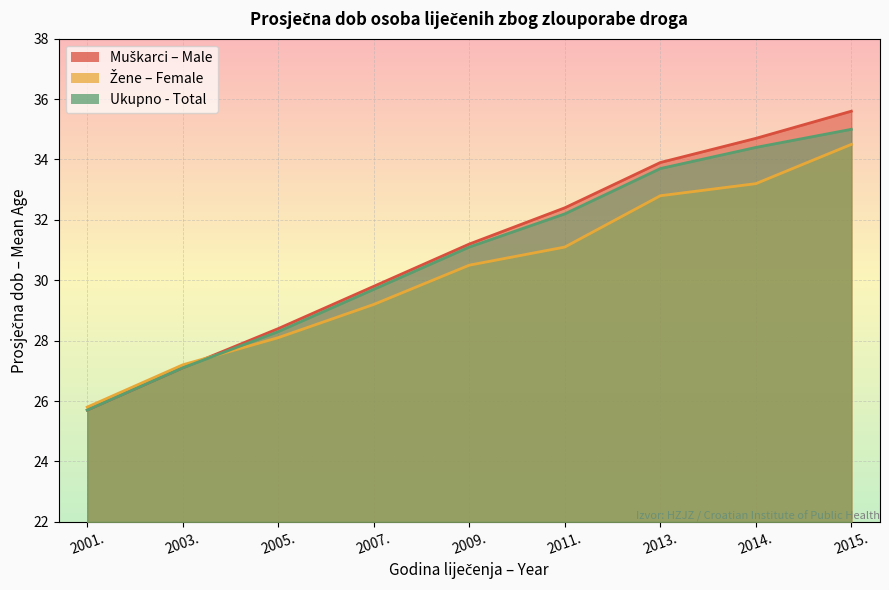

Rank the series by their maximum value, from highest to lowest.

Muškarci – Male, Ukupno - Total, Žene – Female